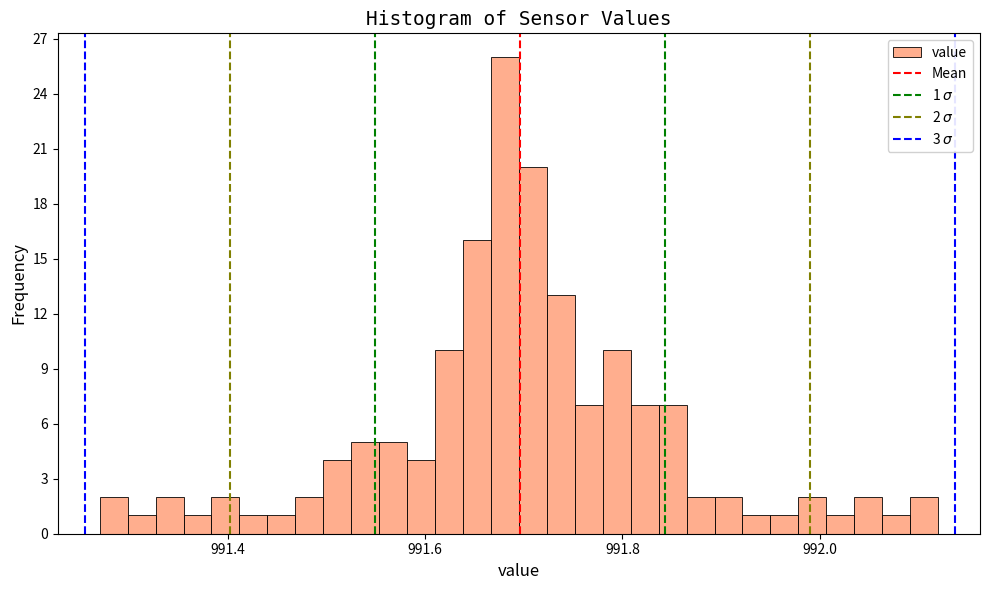

Around what value on the x-axis is the tallest bar? Give the approximate position of its centre, as read against the axis.

991.68